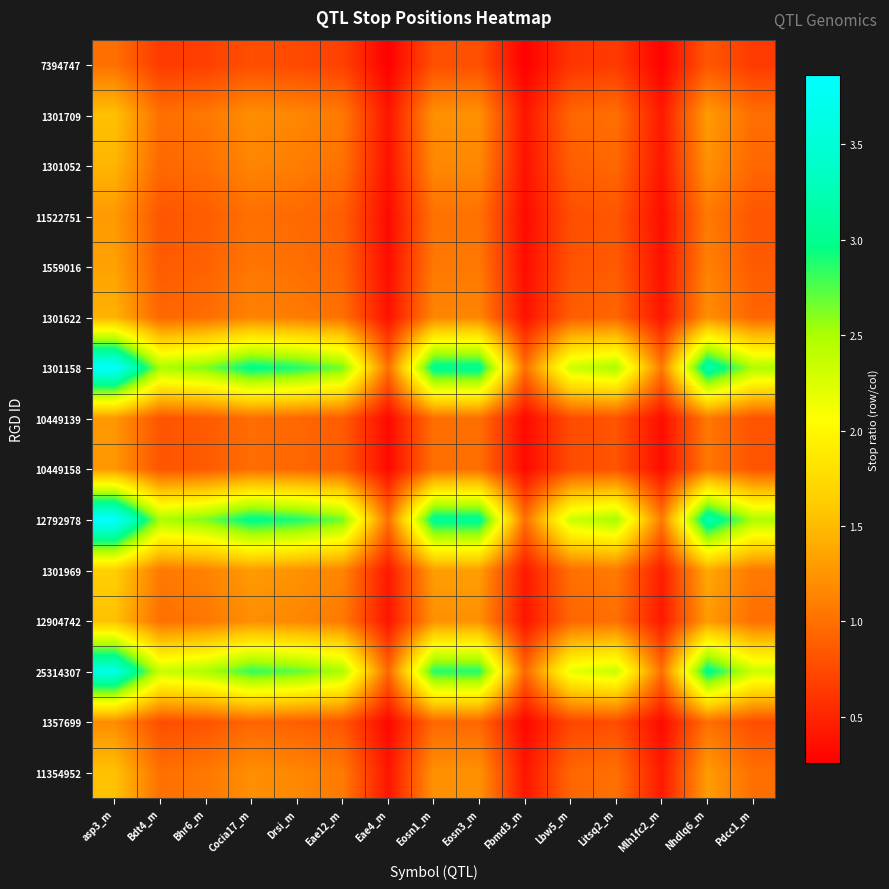

Reading left to right, what are all the values shown in this chart?

7394747: asp3_m=1.0	Bdt4_m=0.6	Bhr6_m=0.7	Cocia17_m=0.8	Drsi_m=0.7	Eae12_m=0.7	Eae4_m=0.3	Eosn1_m=0.8	Eosn3_m=0.8	Fbmd3_m=0.3	Lbw5_m=0.6	Litsq2_m=0.7	Mlh1fc2_m=0.3	Nhdlq6_m=0.8	Pdcc1_m=0.6
1301709: asp3_m=1.5	Bdt4_m=1.0	Bhr6_m=1.1	Cocia17_m=1.2	Drsi_m=1.2	Eae12_m=1.1	Eae4_m=0.4	Eosn1_m=1.2	Eosn3_m=1.2	Fbmd3_m=0.4	Lbw5_m=0.9	Litsq2_m=1.0	Mlh1fc2_m=0.4	Nhdlq6_m=1.3	Pdcc1_m=1.0
1301052: asp3_m=1.5	Bdt4_m=0.9	Bhr6_m=1.0	Cocia17_m=1.1	Drsi_m=1.1	Eae12_m=1.0	Eae4_m=0.4	Eosn1_m=1.2	Eosn3_m=1.2	Fbmd3_m=0.4	Lbw5_m=0.9	Litsq2_m=1.0	Mlh1fc2_m=0.4	Nhdlq6_m=1.2	Pdcc1_m=0.9
11522751: asp3_m=1.3	Bdt4_m=0.8	Bhr6_m=0.9	Cocia17_m=1.0	Drsi_m=1.0	Eae12_m=0.9	Eae4_m=0.3	Eosn1_m=1.0	Eosn3_m=1.0	Fbmd3_m=0.3	Lbw5_m=0.8	Litsq2_m=0.8	Mlh1fc2_m=0.4	Nhdlq6_m=1.1	Pdcc1_m=0.8
1559016: asp3_m=1.3	Bdt4_m=0.9	Bhr6_m=0.9	Cocia17_m=1.0	Drsi_m=1.0	Eae12_m=0.9	Eae4_m=0.3	Eosn1_m=1.1	Eosn3_m=1.1	Fbmd3_m=0.3	Lbw5_m=0.8	Litsq2_m=0.9	Mlh1fc2_m=0.4	Nhdlq6_m=1.1	Pdcc1_m=0.9
1301622: asp3_m=1.4	Bdt4_m=0.9	Bhr6_m=1.0	Cocia17_m=1.1	Drsi_m=1.1	Eae12_m=1.0	Eae4_m=0.4	Eosn1_m=1.1	Eosn3_m=1.1	Fbmd3_m=0.4	Lbw5_m=0.9	Litsq2_m=0.9	Mlh1fc2_m=0.4	Nhdlq6_m=1.2	Pdcc1_m=0.9
1301158: asp3_m=3.9	Bdt4_m=2.5	Bhr6_m=2.6	Cocia17_m=3.0	Drsi_m=2.9	Eae12_m=2.7	Eae4_m=1.0	Eosn1_m=3.1	Eosn3_m=3.1	Fbmd3_m=1.0	Lbw5_m=2.3	Litsq2_m=2.5	Mlh1fc2_m=1.1	Nhdlq6_m=3.2	Pdcc1_m=2.5
10449139: asp3_m=1.3	Bdt4_m=0.8	Bhr6_m=0.9	Cocia17_m=1.0	Drsi_m=0.9	Eae12_m=0.9	Eae4_m=0.3	Eosn1_m=1.0	Eosn3_m=1.0	Fbmd3_m=0.3	Lbw5_m=0.8	Litsq2_m=0.8	Mlh1fc2_m=0.3	Nhdlq6_m=1.1	Pdcc1_m=0.8
10449158: asp3_m=1.3	Bdt4_m=0.8	Bhr6_m=0.9	Cocia17_m=1.0	Drsi_m=0.9	Eae12_m=0.9	Eae4_m=0.3	Eosn1_m=1.0	Eosn3_m=1.0	Fbmd3_m=0.3	Lbw5_m=0.8	Litsq2_m=0.8	Mlh1fc2_m=0.3	Nhdlq6_m=1.1	Pdcc1_m=0.8
12792978: asp3_m=3.9	Bdt4_m=2.5	Bhr6_m=2.6	Cocia17_m=3.0	Drsi_m=2.9	Eae12_m=2.7	Eae4_m=1.0	Eosn1_m=3.1	Eosn3_m=3.1	Fbmd3_m=1.0	Lbw5_m=2.3	Litsq2_m=2.5	Mlh1fc2_m=1.1	Nhdlq6_m=3.2	Pdcc1_m=2.5
1301969: asp3_m=1.7	Bdt4_m=1.1	Bhr6_m=1.1	Cocia17_m=1.3	Drsi_m=1.2	Eae12_m=1.1	Eae4_m=0.4	Eosn1_m=1.3	Eosn3_m=1.3	Fbmd3_m=0.4	Lbw5_m=1.0	Litsq2_m=1.1	Mlh1fc2_m=0.5	Nhdlq6_m=1.4	Pdcc1_m=1.1
12904742: asp3_m=1.5	Bdt4_m=1.0	Bhr6_m=1.1	Cocia17_m=1.2	Drsi_m=1.2	Eae12_m=1.1	Eae4_m=0.4	Eosn1_m=1.2	Eosn3_m=1.2	Fbmd3_m=0.4	Lbw5_m=0.9	Litsq2_m=1.0	Mlh1fc2_m=0.4	Nhdlq6_m=1.3	Pdcc1_m=1.0
25314307: asp3_m=3.6	Bdt4_m=2.3	Bhr6_m=2.5	Cocia17_m=2.8	Drsi_m=2.7	Eae12_m=2.5	Eae4_m=0.9	Eosn1_m=2.9	Eosn3_m=2.9	Fbmd3_m=0.9	Lbw5_m=2.2	Litsq2_m=2.4	Mlh1fc2_m=1.0	Nhdlq6_m=3.0	Pdcc1_m=2.3
1357699: asp3_m=1.2	Bdt4_m=0.8	Bhr6_m=0.8	Cocia17_m=0.9	Drsi_m=0.9	Eae12_m=0.8	Eae4_m=0.3	Eosn1_m=0.9	Eosn3_m=0.9	Fbmd3_m=0.3	Lbw5_m=0.7	Litsq2_m=0.8	Mlh1fc2_m=0.3	Nhdlq6_m=1.0	Pdcc1_m=0.8
11354952: asp3_m=1.5	Bdt4_m=1.0	Bhr6_m=1.1	Cocia17_m=1.2	Drsi_m=1.2	Eae12_m=1.1	Eae4_m=0.4	Eosn1_m=1.2	Eosn3_m=1.2	Fbmd3_m=0.4	Lbw5_m=0.9	Litsq2_m=1.0	Mlh1fc2_m=0.4	Nhdlq6_m=1.3	Pdcc1_m=1.0